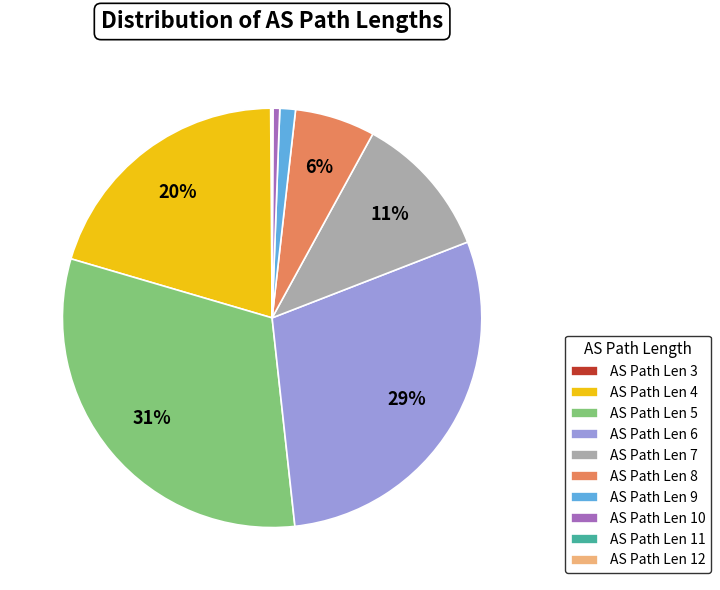

To the nearest percent, what is the difference between the largest and smallest slice percentages?

31%